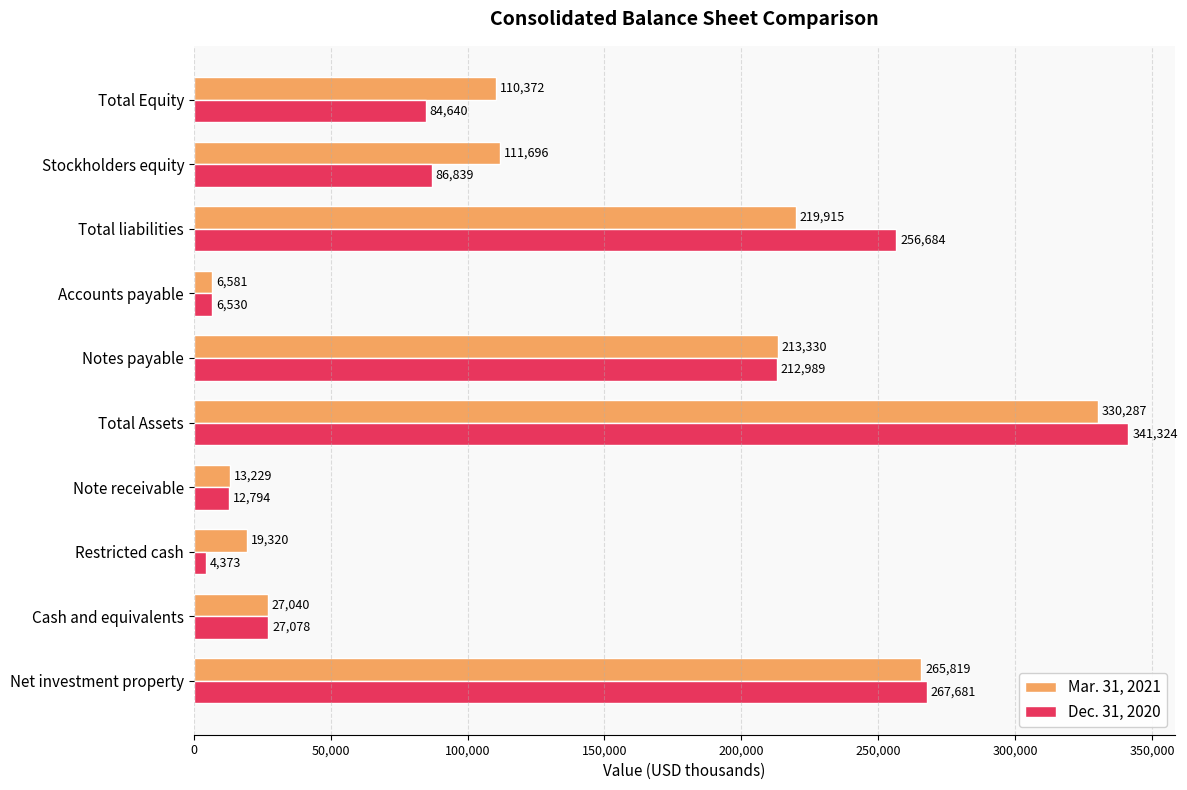

At how many categories does at least one series exceed 128575?

4